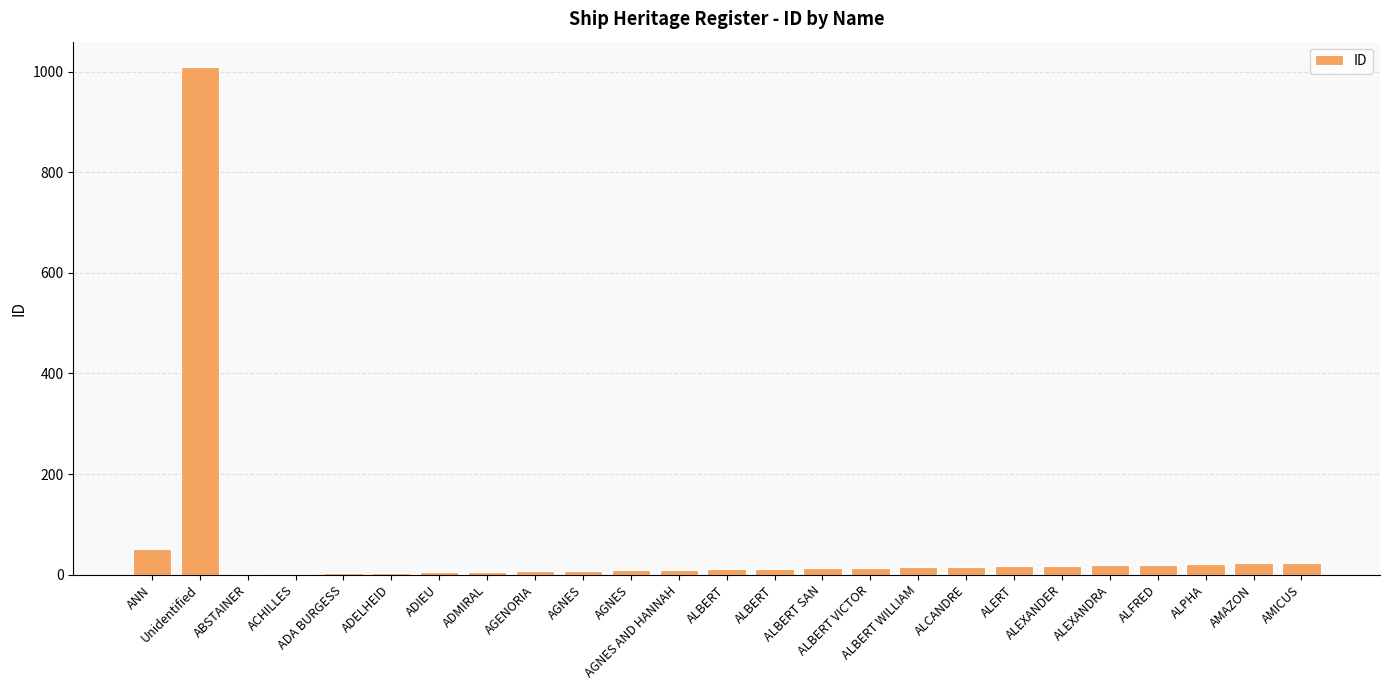

Rank the categories by value from lowest to highest.

ABSTAINER, ACHILLES, ADA BURGESS, ADELHEID, ADIEU, ADMIRAL, AGENORIA, AGNES, AGNES, AGNES AND HANNAH, ALBERT, ALBERT, ALBERT SAN, ALBERT VICTOR, ALBERT WILLIAM, ALCANDRE, ALERT, ALEXANDER, ALEXANDRA, ALFRED, ALPHA, AMAZON, AMICUS, ANN, Unidentified